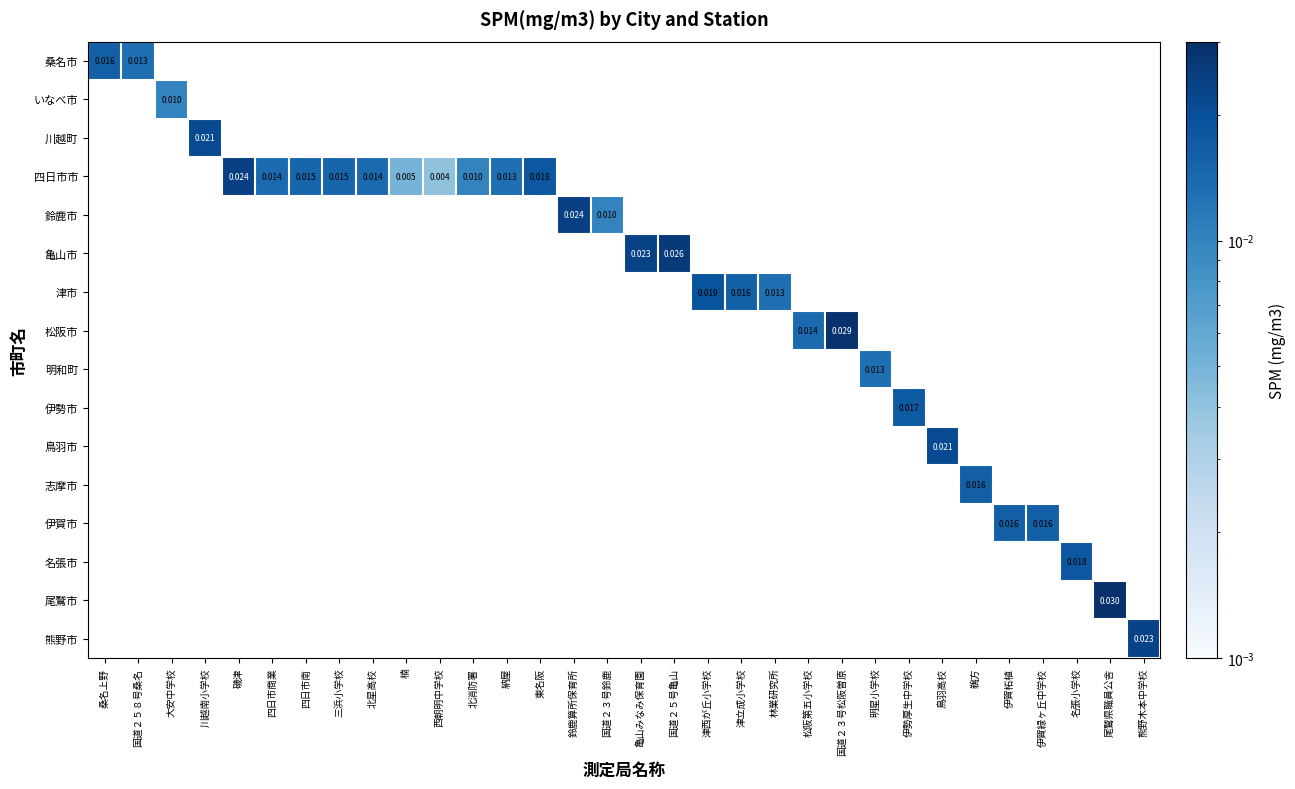

Which label corresponds to the smallest value in the chart?

西朝明中学校